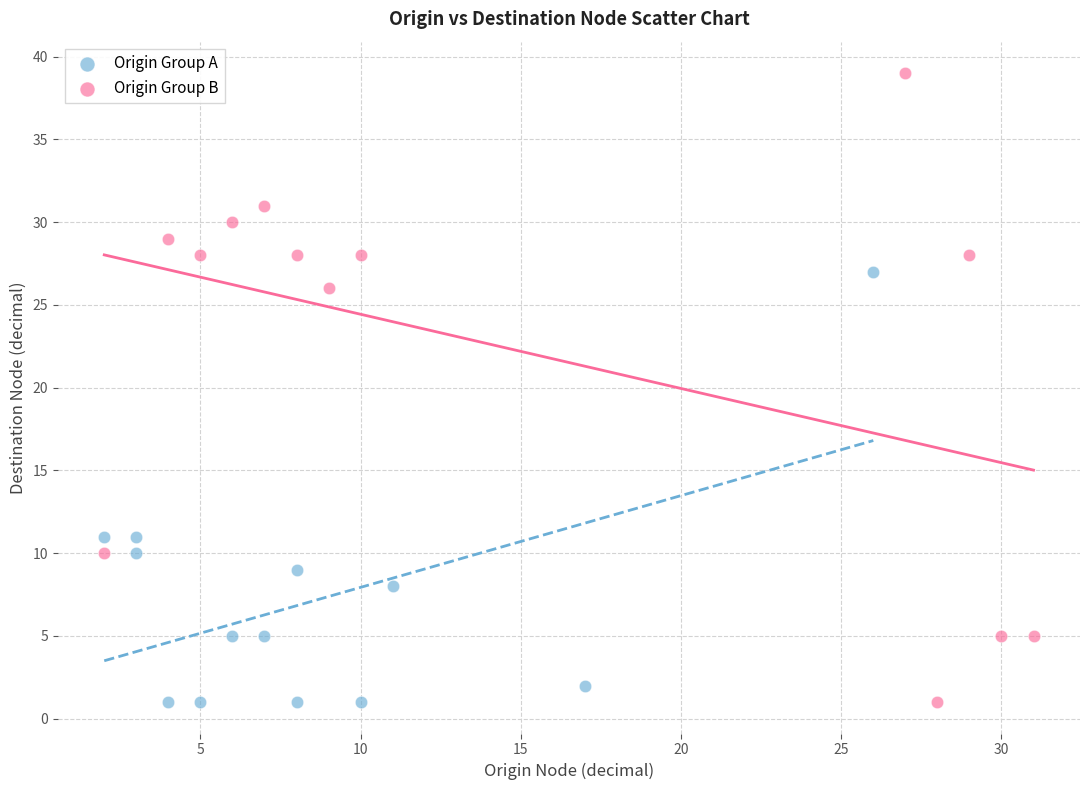

Which series contains the highest Y value?

Origin Group B